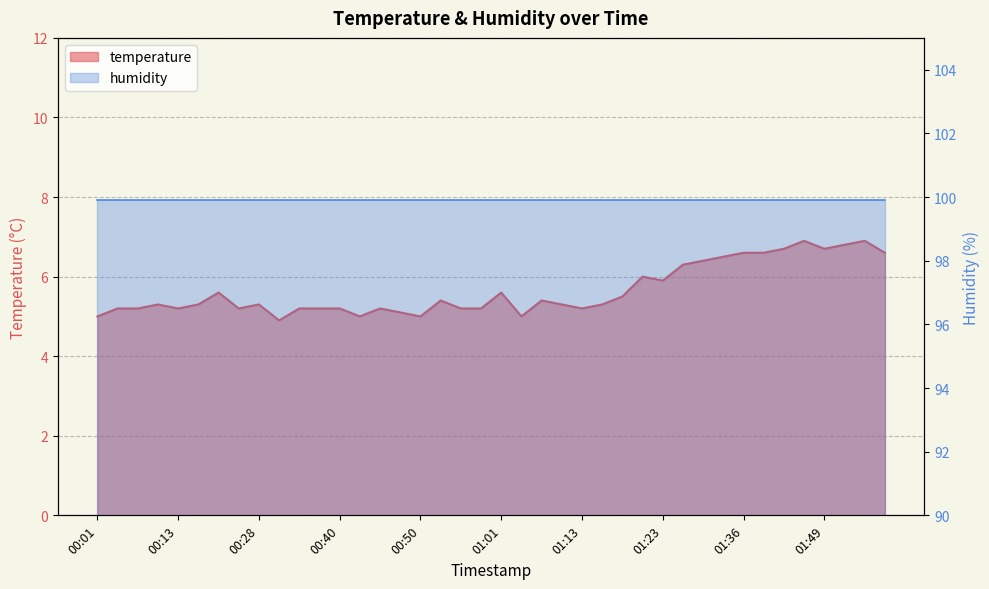

At which category does the data reach its first local valley?

00:13